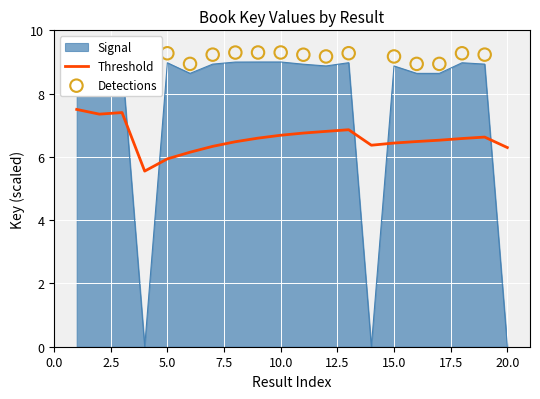

Approximately how many times larger is the value at 5 compared to 6?

1.0